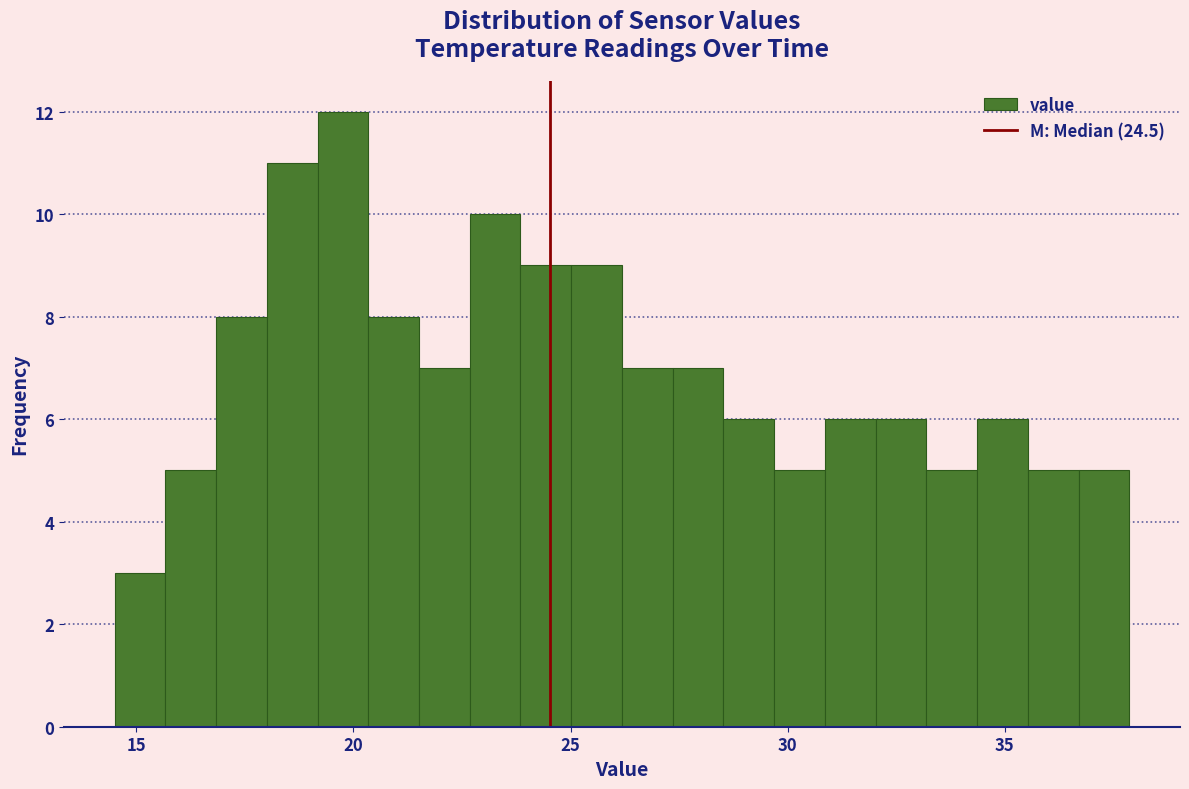

Read against the x-axis, roughly where is the centre of the tallest bar?

20.0